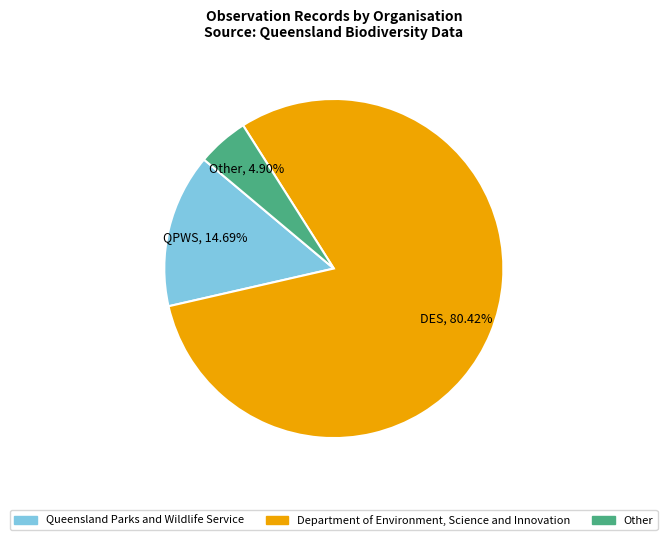

What percentage do Queensland Parks and Wildlife Service and Other together represent?

19.6%